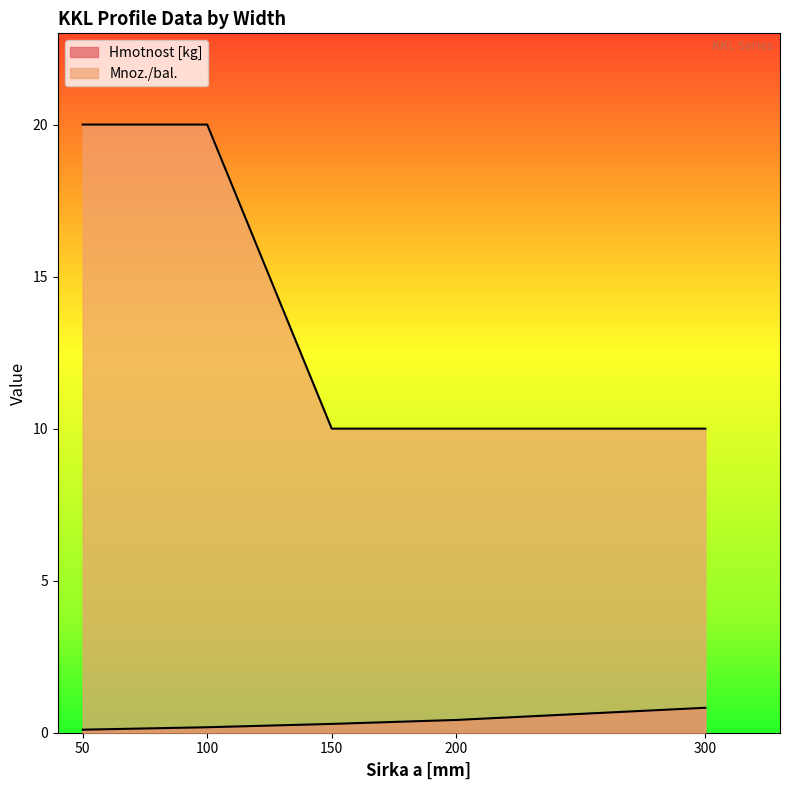

The value of Mnoz./bal. at 50 is 4.3. True or false?

False